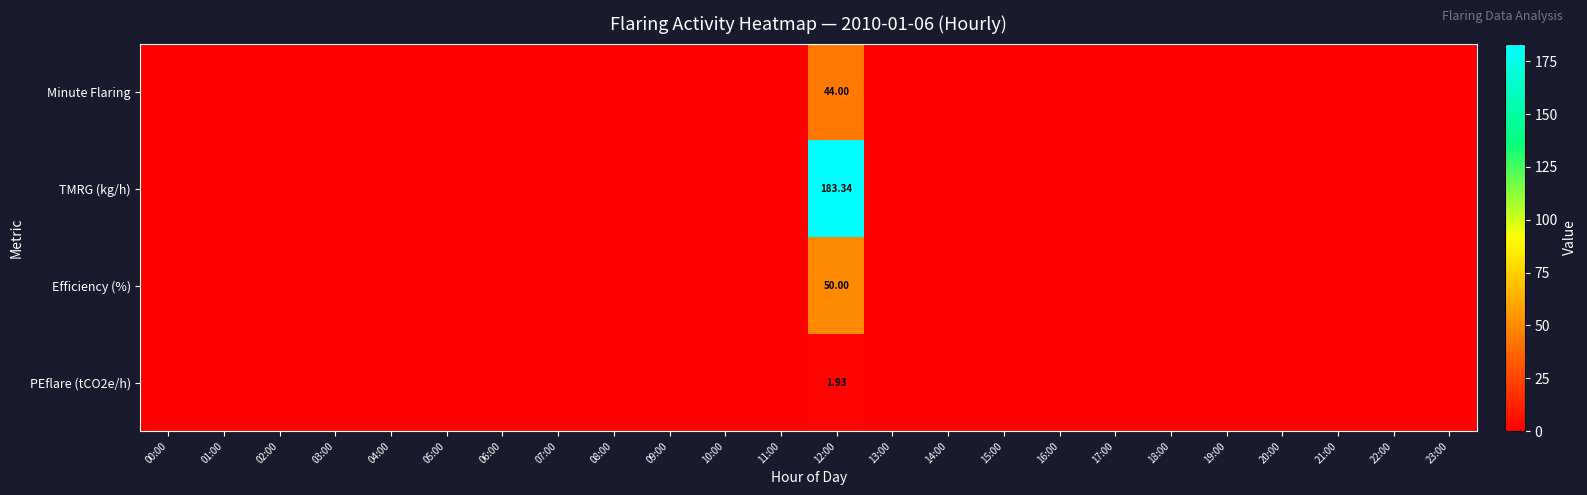

Which series has the widest spread of values?

TMRG (kg/h)